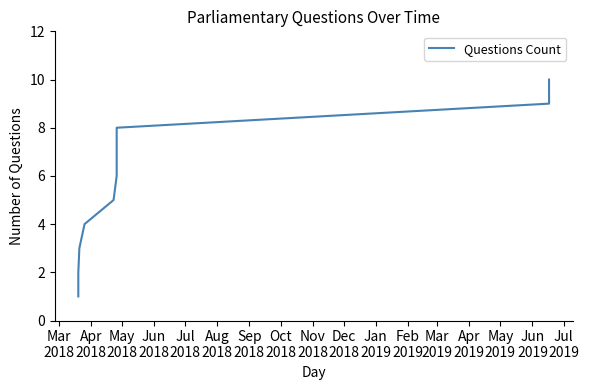

True or false: there are more than 1 points higher than both neighbors.

False